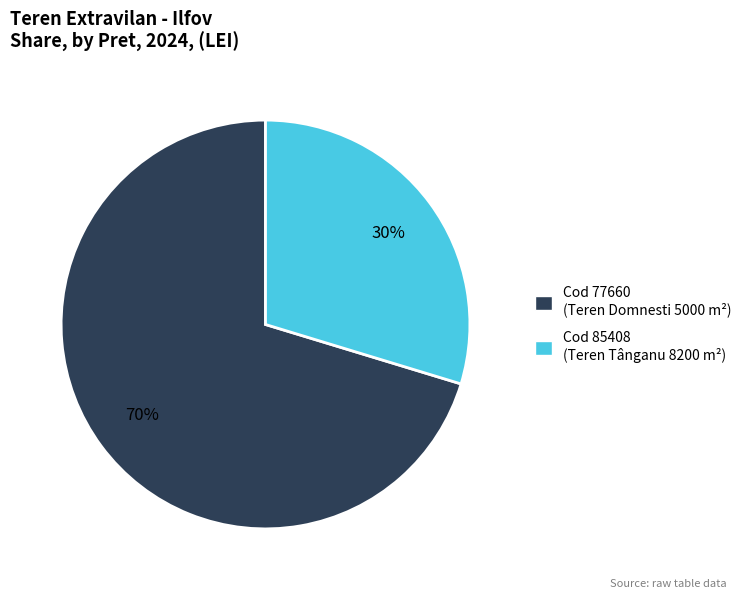

How many slices are in this pie chart?

2